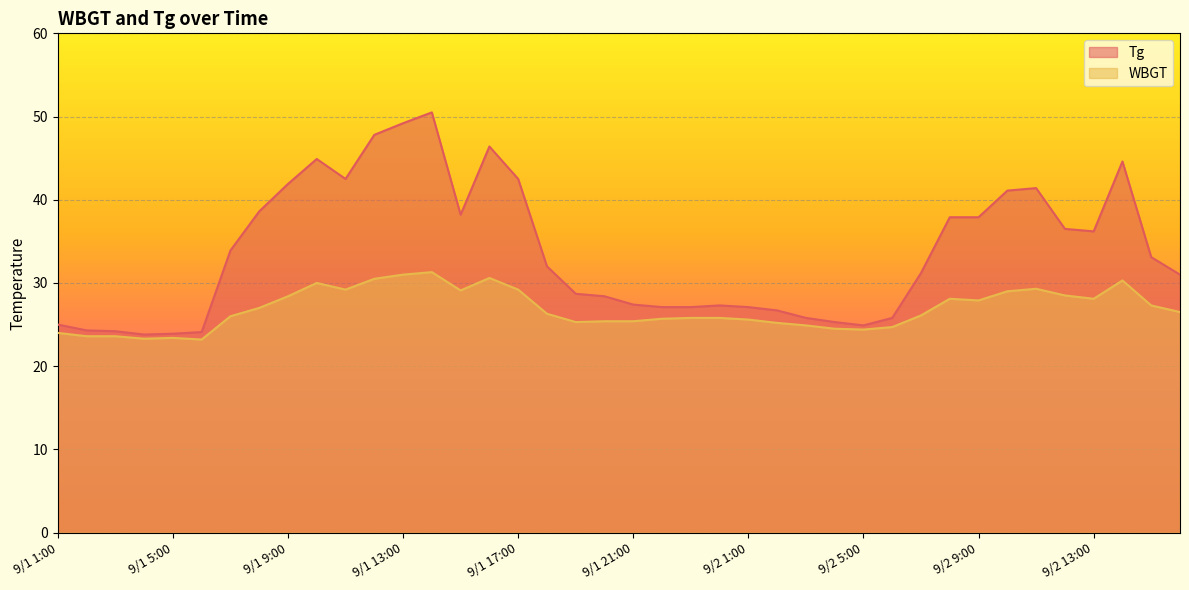

How many series are shown in this chart?

2